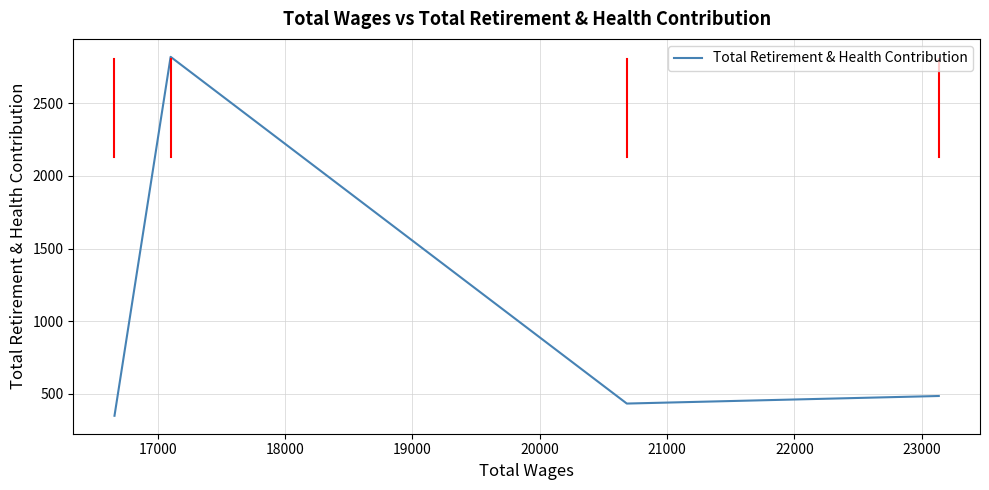

What is the smallest value displayed?

350